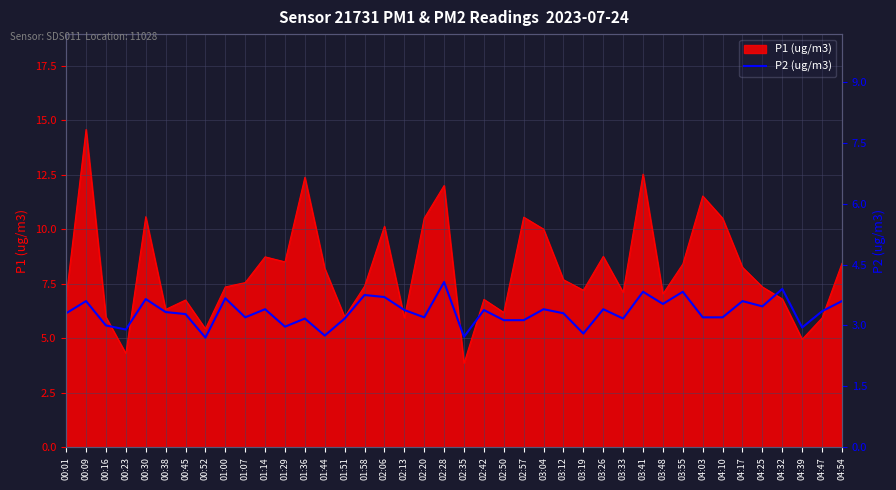

What is the value of the 16th point from the left?

3.8